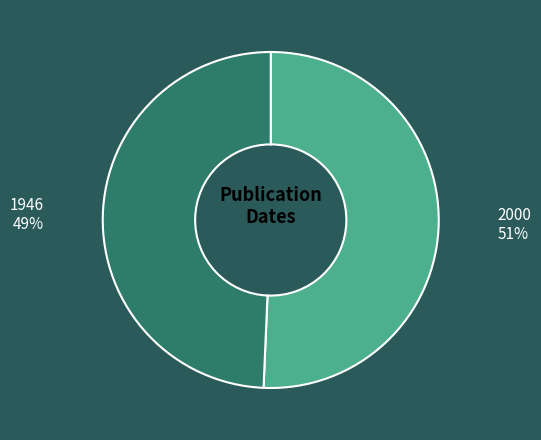

Is it true that 1946 is 57% of the pie?

False